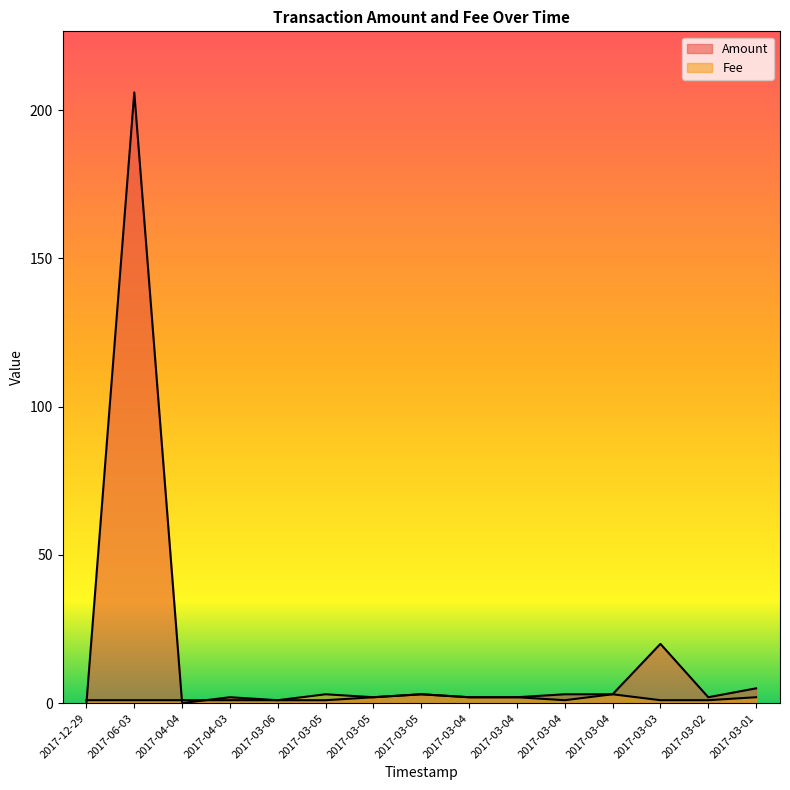

Reading left to right, list all the values displayed in this chart.

Amount: 0.0	206.0	0.0	2.0	1.0	1.0	2.0	3.0	2.0	2.0	3.0	3.0	20.0	2.0	5.0
Fee: 1.0	1.0	1.0	1.0	1.0	3.0	2.0	3.0	2.0	2.0	1.0	3.0	1.0	1.0	2.0